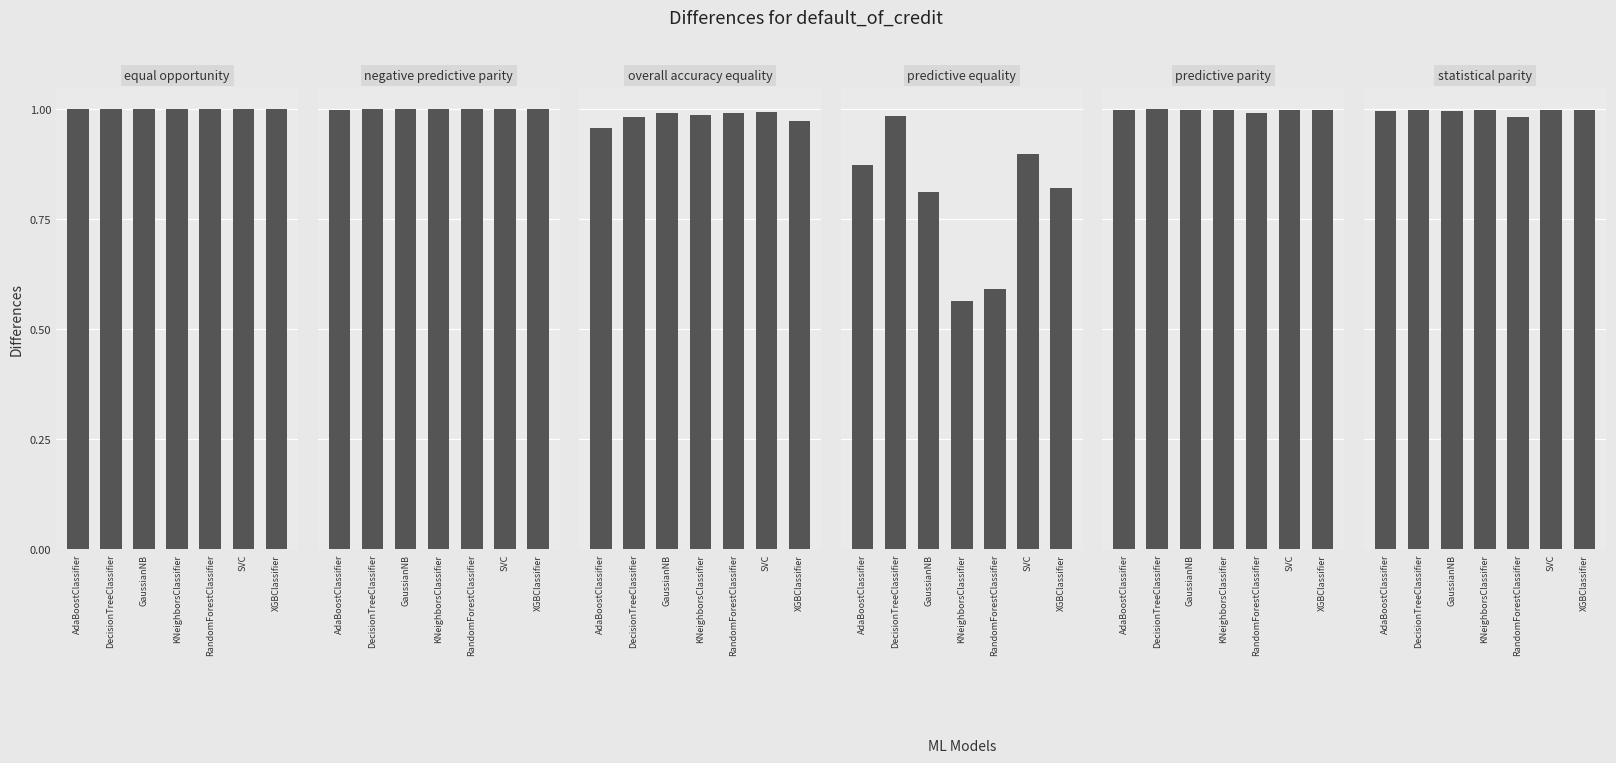

Rank the series at DecisionTreeClassifier from highest to lowest value.

equal opportunity, predictive parity, negative predictive parity, statistical parity, predictive equality, overall accuracy equality